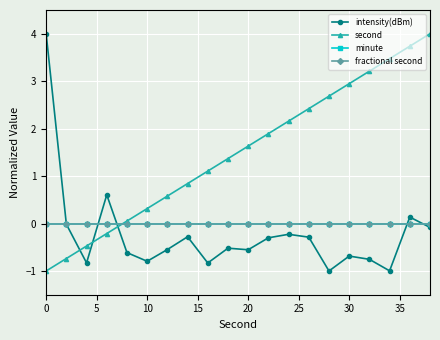

At how many categories does at least one series exceed 0?

18